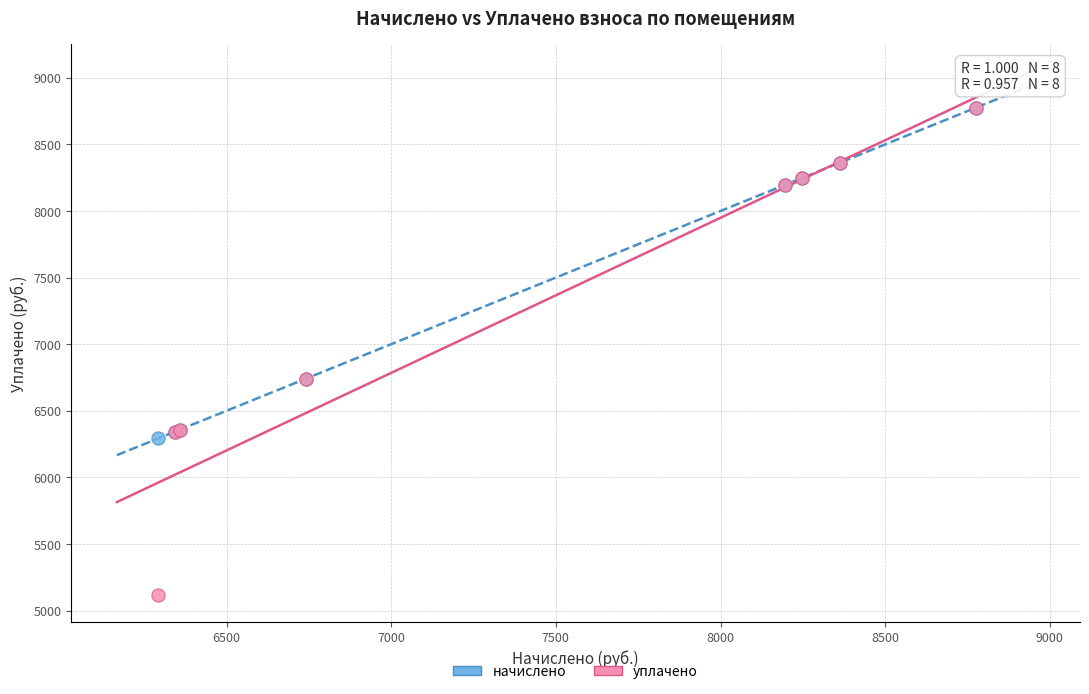

Which series contains the lowest Y value?

уплачено